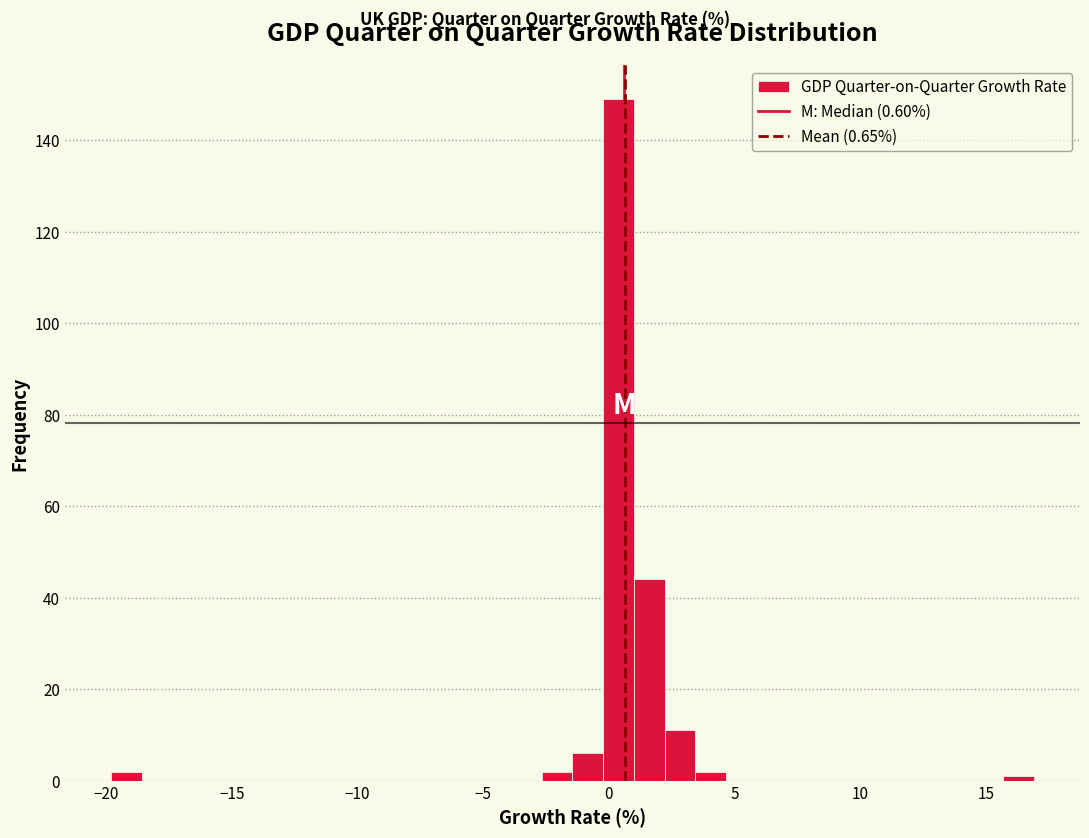

Read against the x-axis, roughly where is the centre of the tallest bar?

0.5